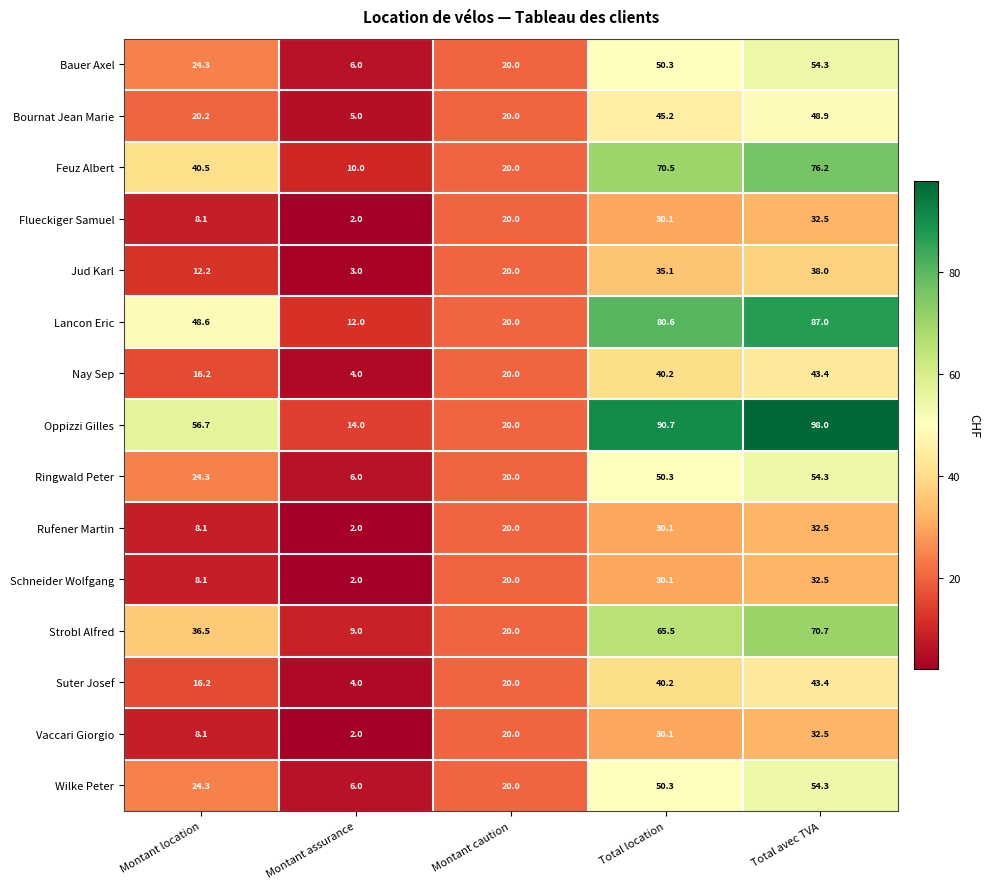

The value of Schneider Wolfgang at Total avec TVA is 32.5. True or false?

True